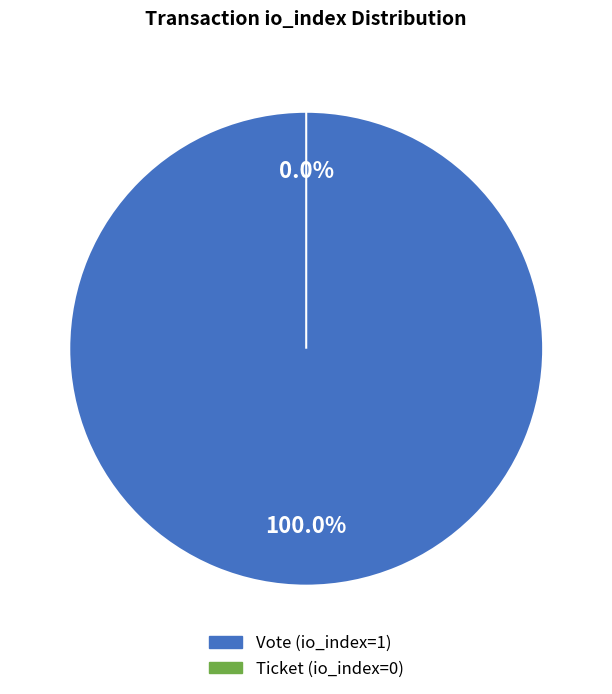

The Ticket (io_index=0) slice represents 1% of the pie. True or false?

False